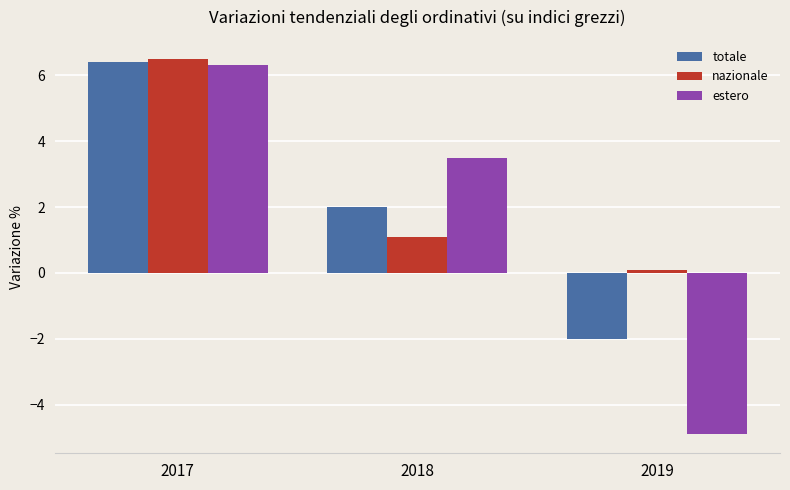

How many bars are there in each group?

3